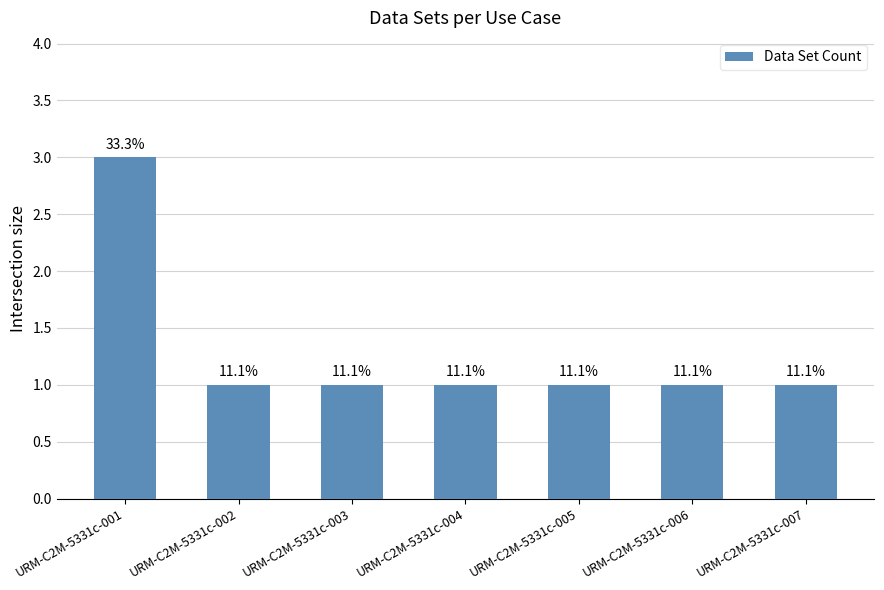

What is the maximum value shown in the chart?

3